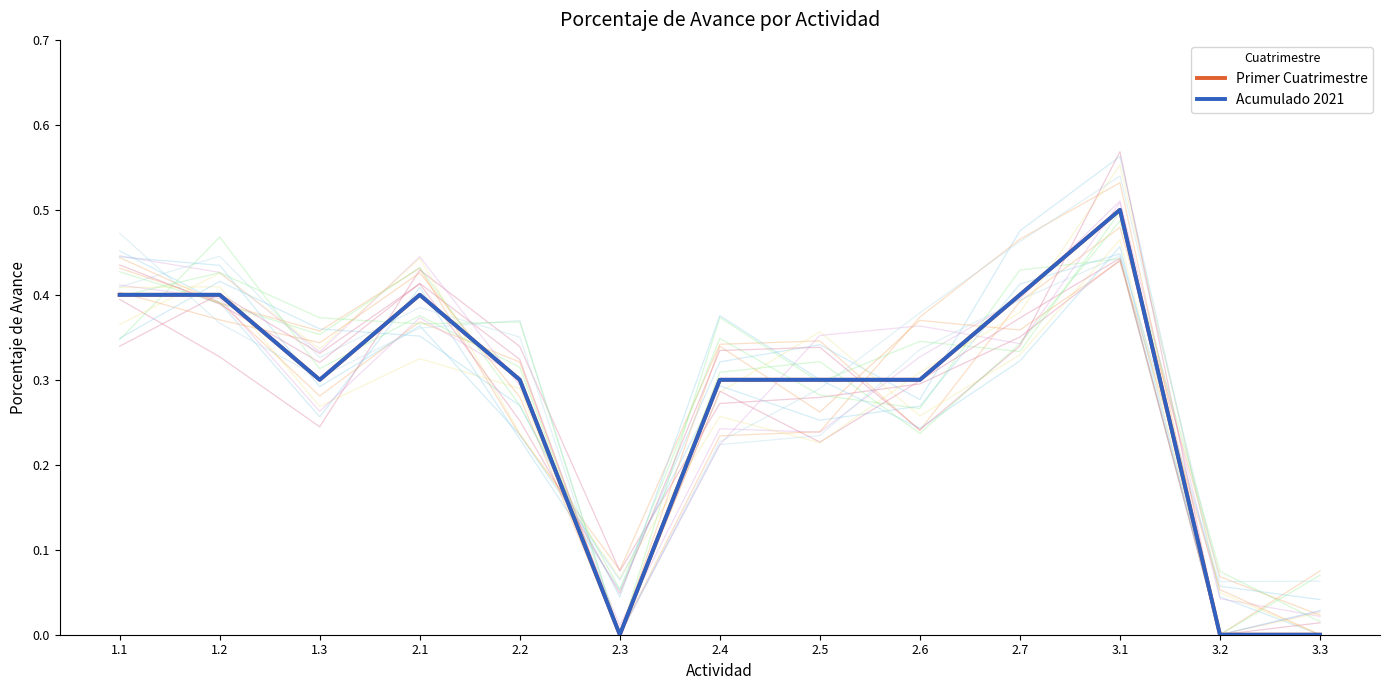

What is the label of the 9th point from the left?

2.6